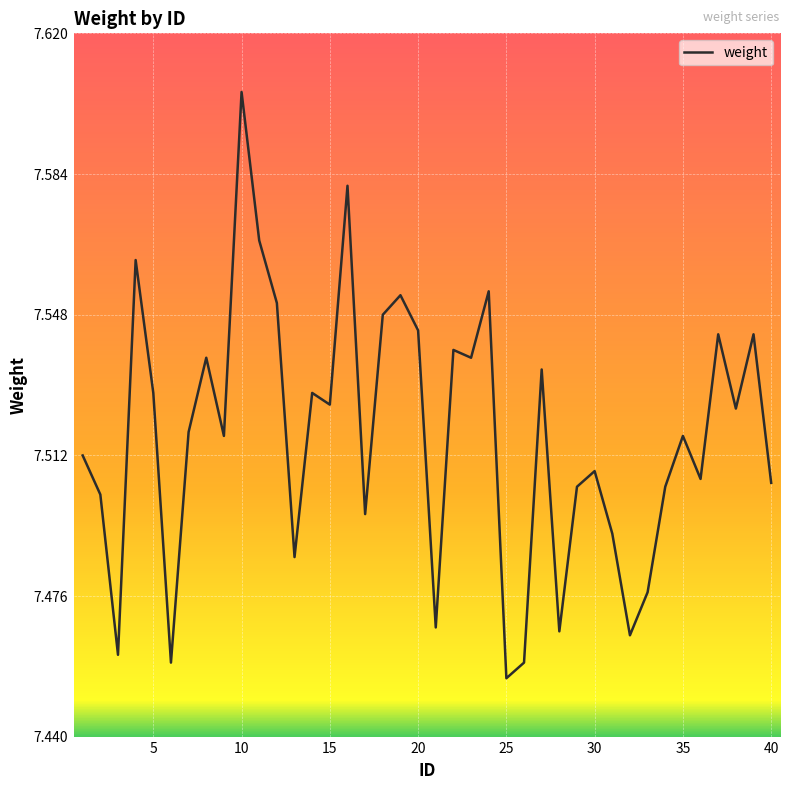

Is this an area chart (filled region under the line)?

No